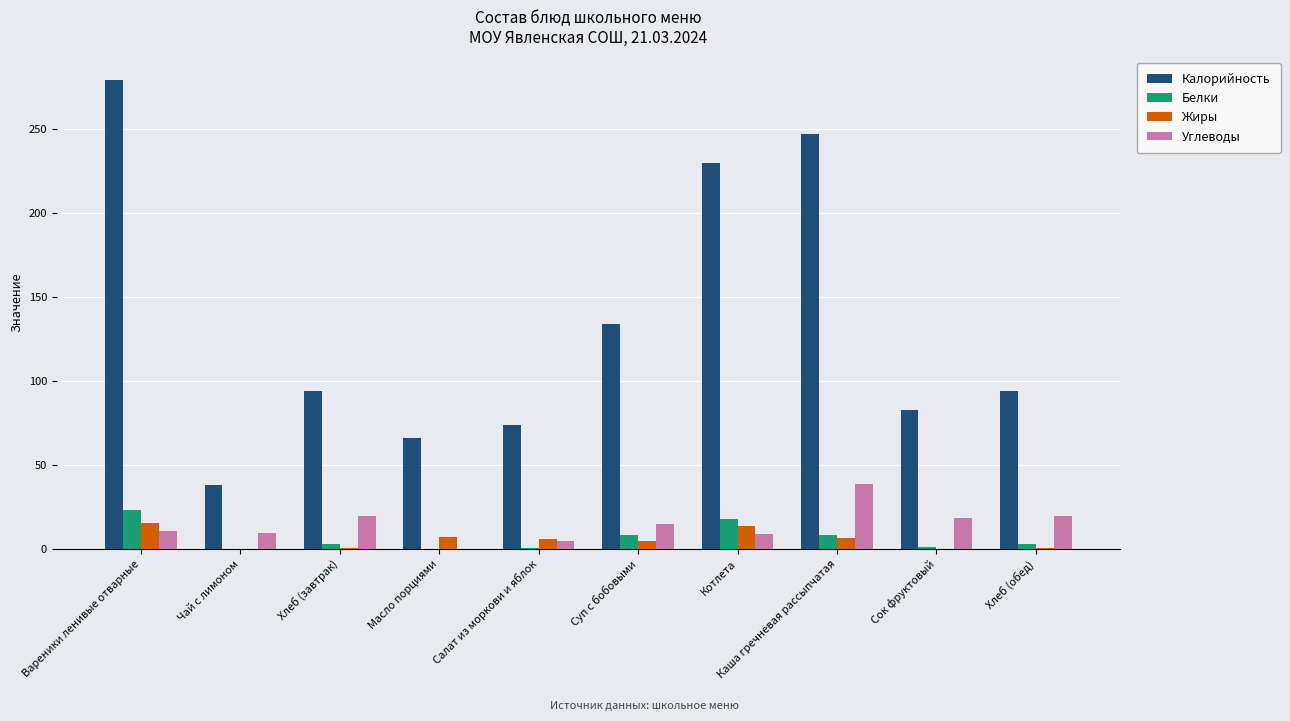

At which category is the sum across all series the highest?

Вареники ленивые отварные